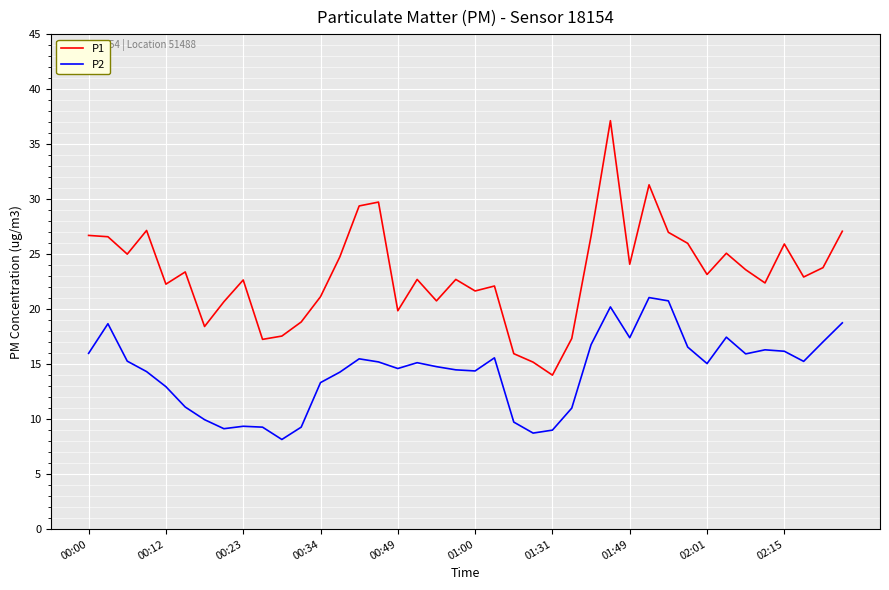

Rank the series by their average value, from highest to lowest.

P1, P2